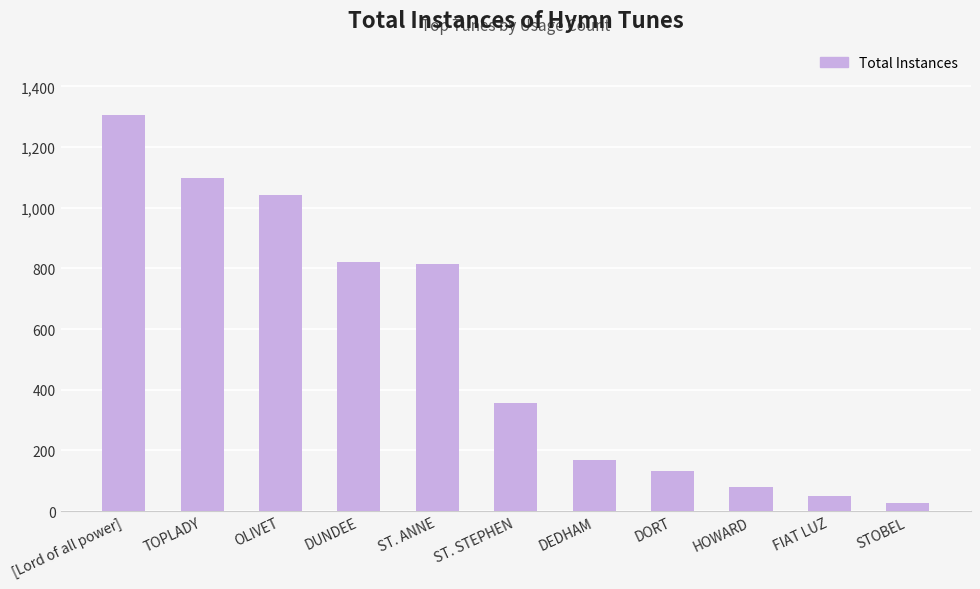

How many bars are there in total?

11